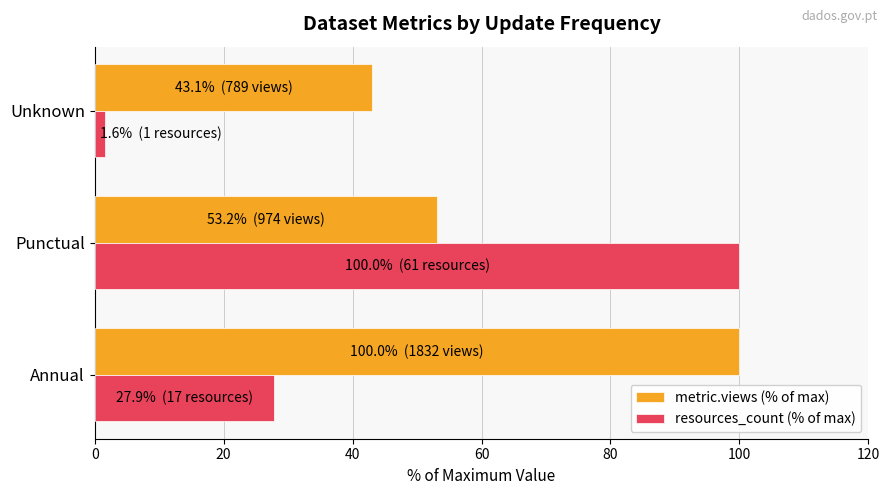

The value of metric.views (% of max) at Unknown is 43.1. True or false?

True